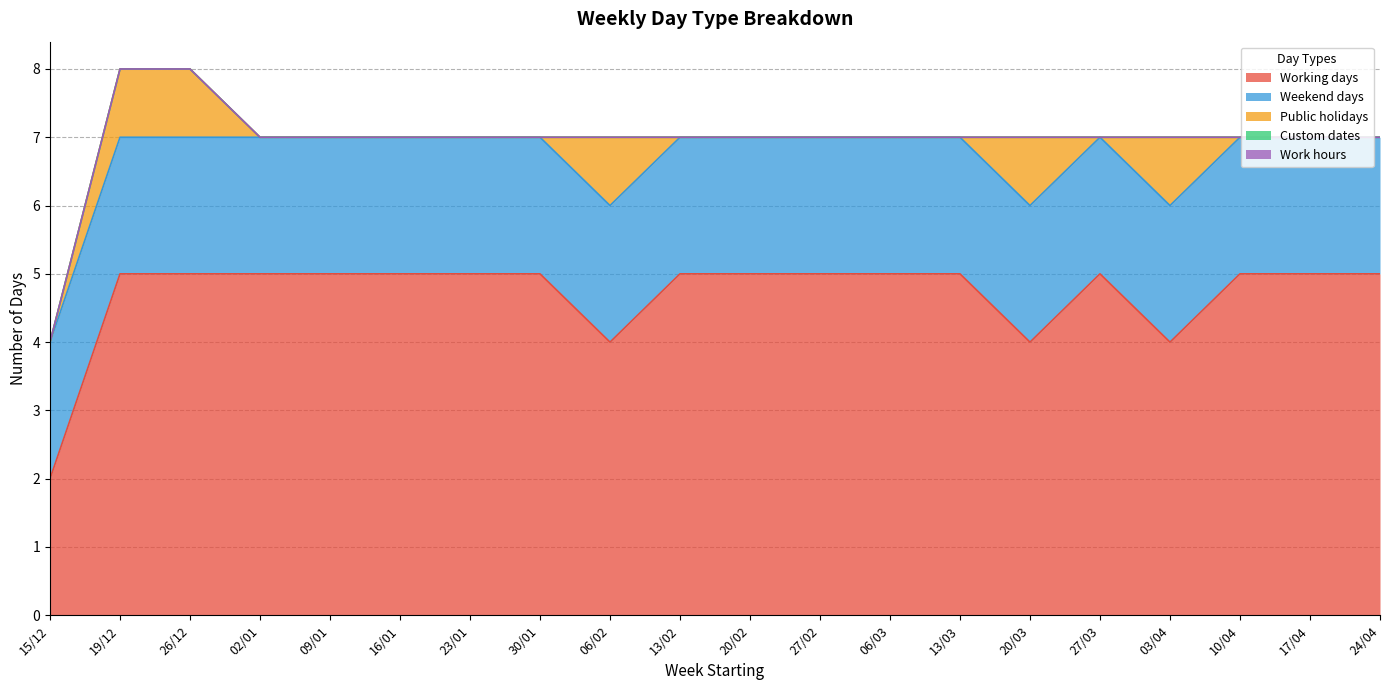

The value of Work hours at 16/01 is 0. True or false?

True